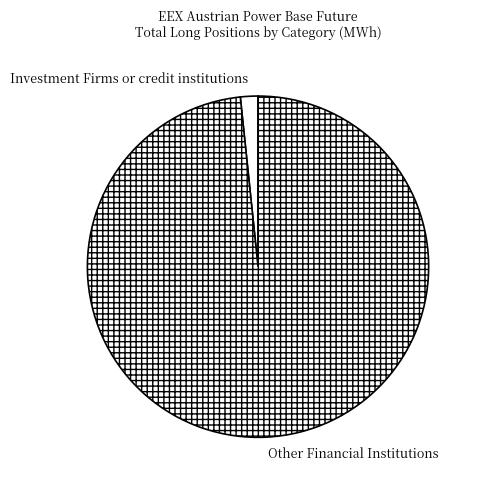

What is the largest slice in the pie chart?

Other Financial Institutions